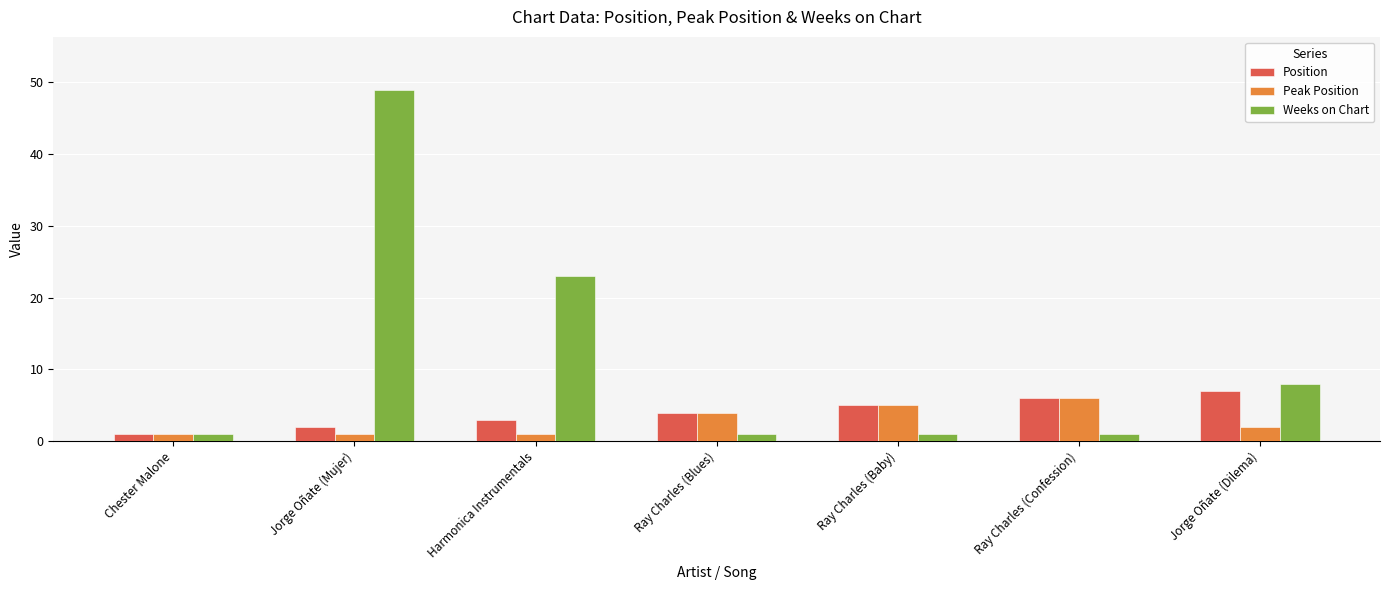

Count the Position values in the range 2 to 6.

5